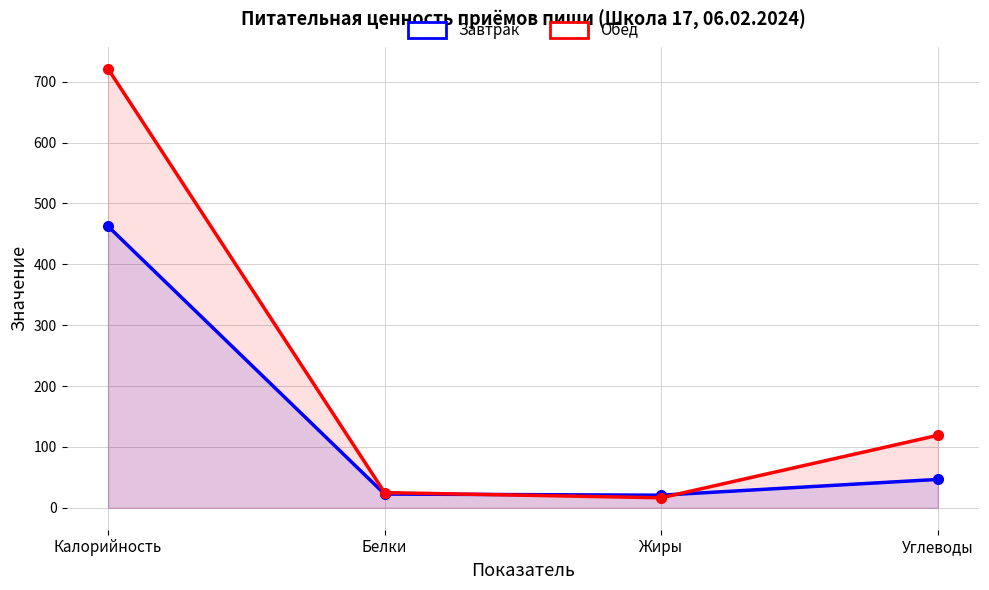

Between Белки and Углеводы, which series saw the biggest shift?

Обед